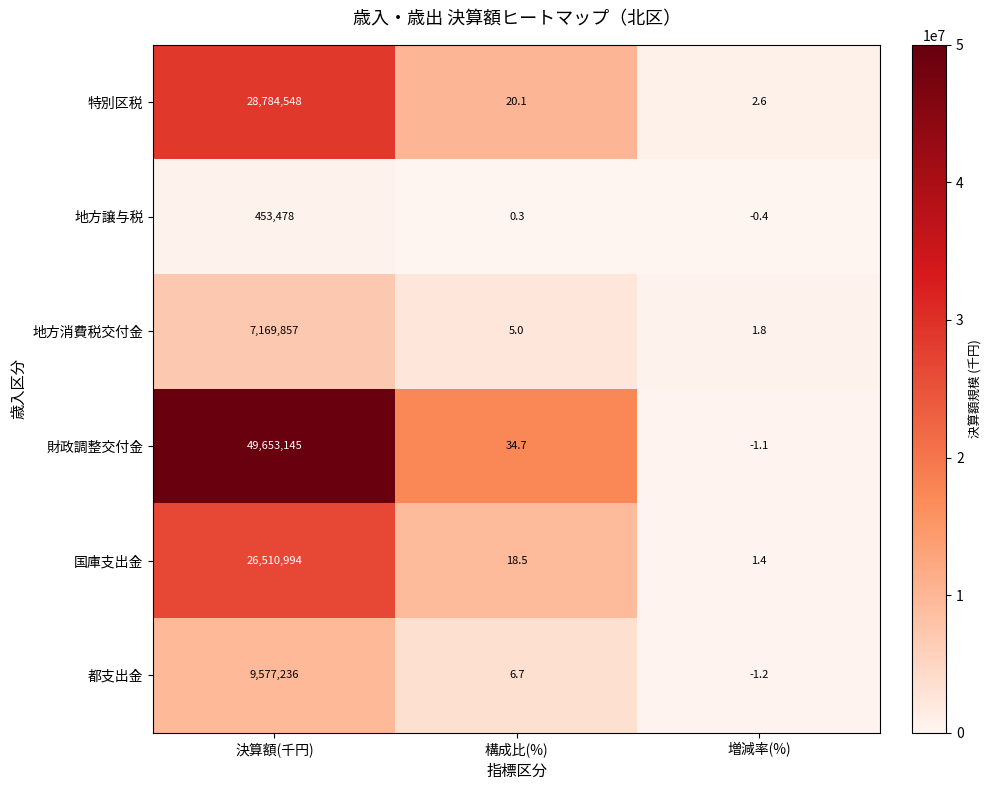

Reading left to right, transcribe all the data shown in this chart.

特別区税: 28784548.0	20.1	2.6
地方譲与税: 453478.0	0.3	-0.4
地方消費税交付金: 7169857.0	5.0	1.8
財政調整交付金: 49653145.0	34.7	-1.1
国庫支出金: 26510994.0	18.5	1.4
都支出金: 9577236.0	6.7	-1.2